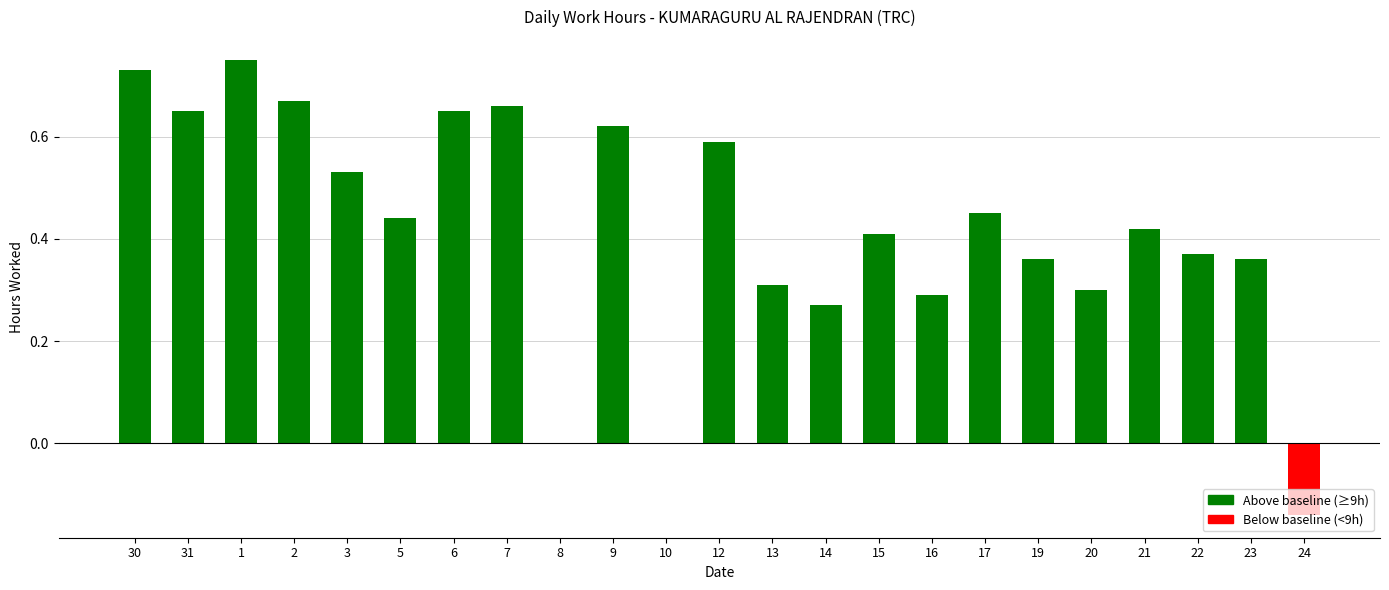

What is the difference between the values at 1 and 24?

0.9